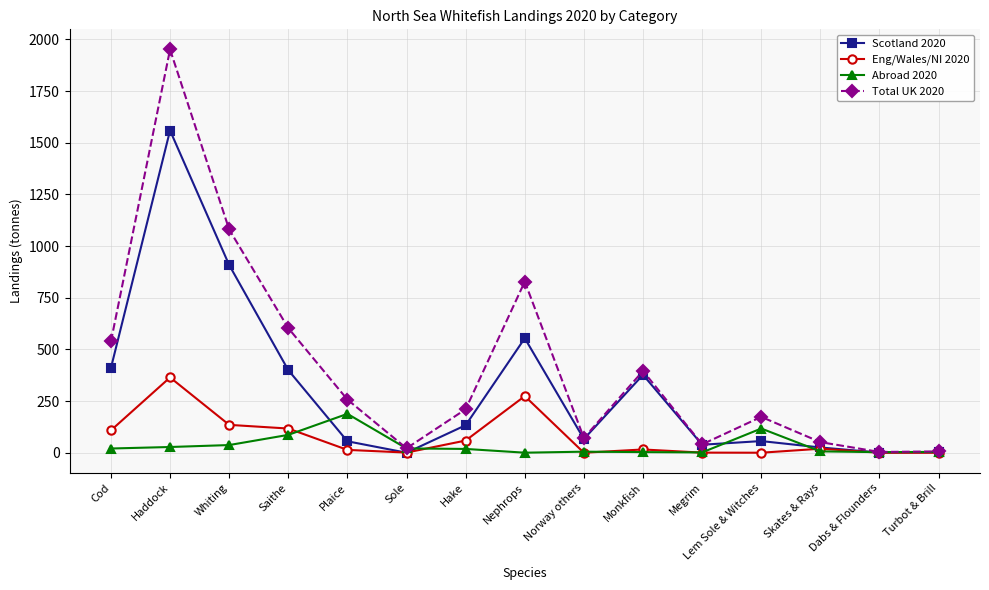

At which label does Abroad 2020 reach its peak?

Plaice